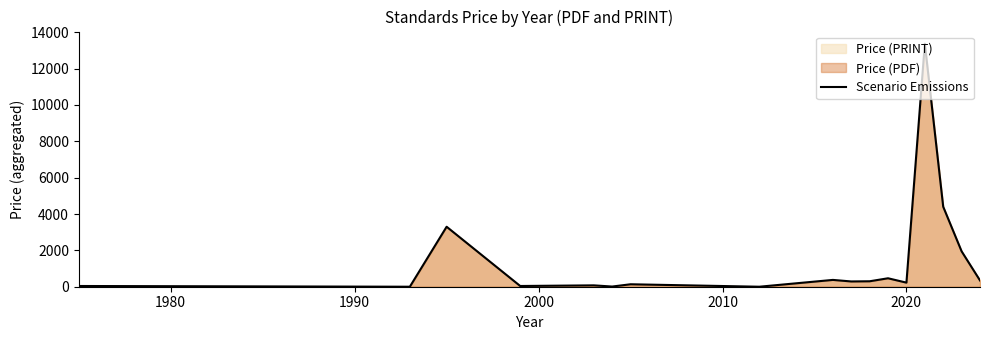

What is the greatest value displayed?

13372.0